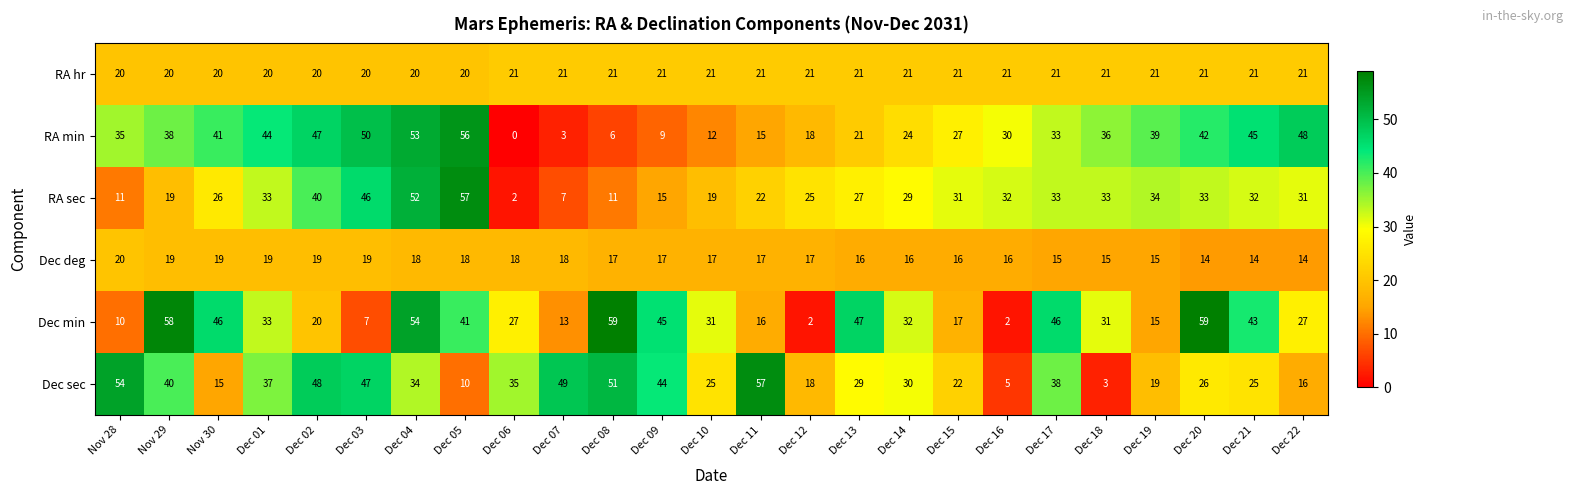

At which category is the sum across all series the highest?

Dec 04